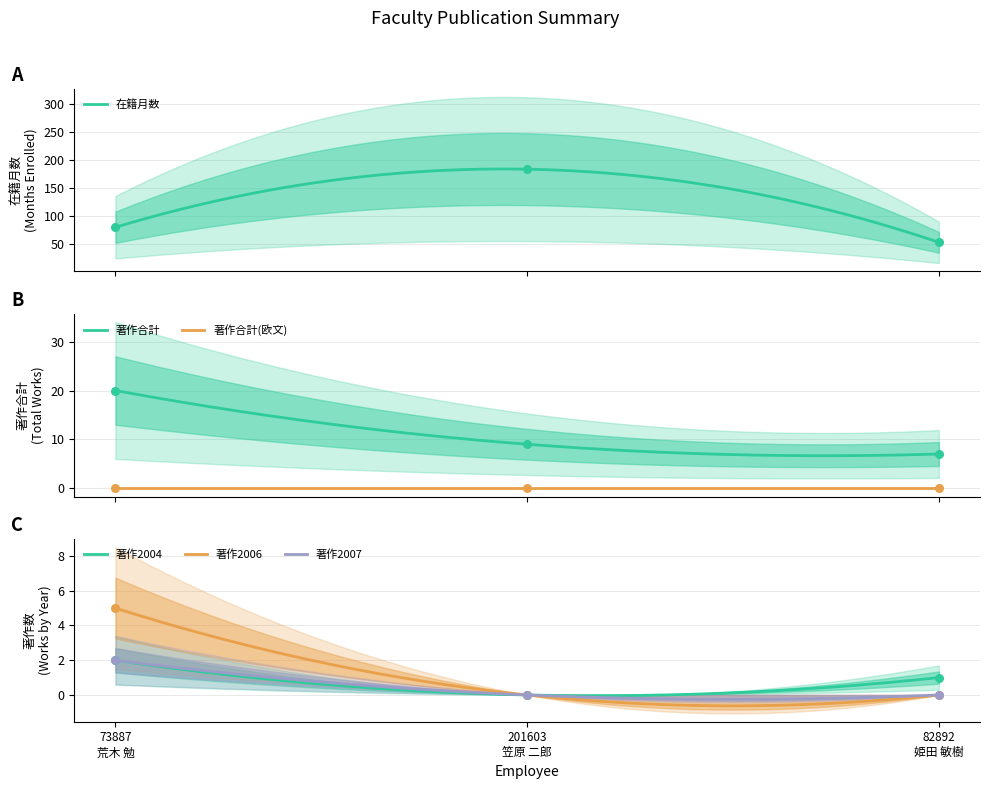

At how many categories does at least one series exceed 16?

3